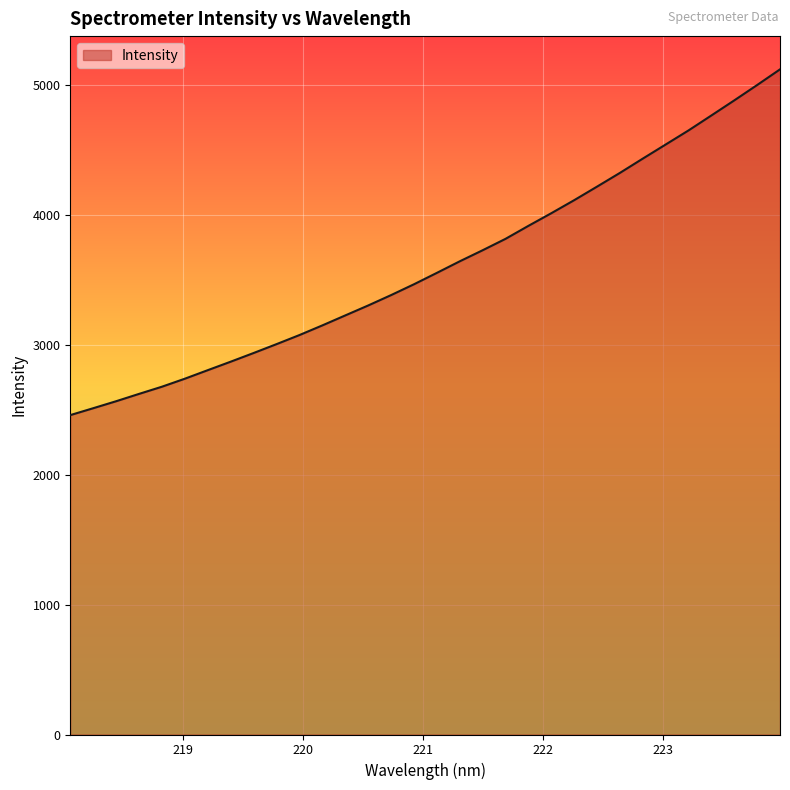

What is the difference between the maximum and minimum values?

2662.8